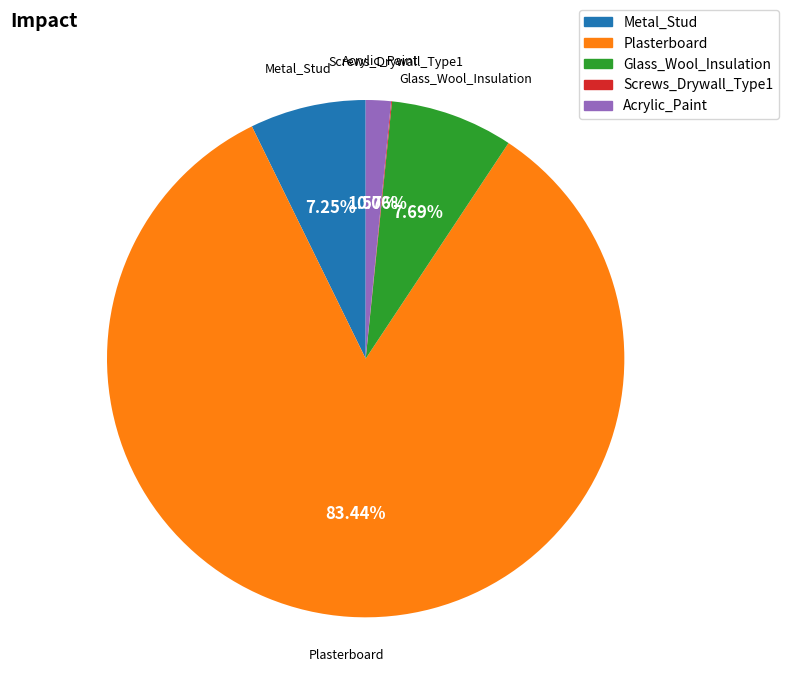

Which category has the biggest portion of the pie?

Plasterboard